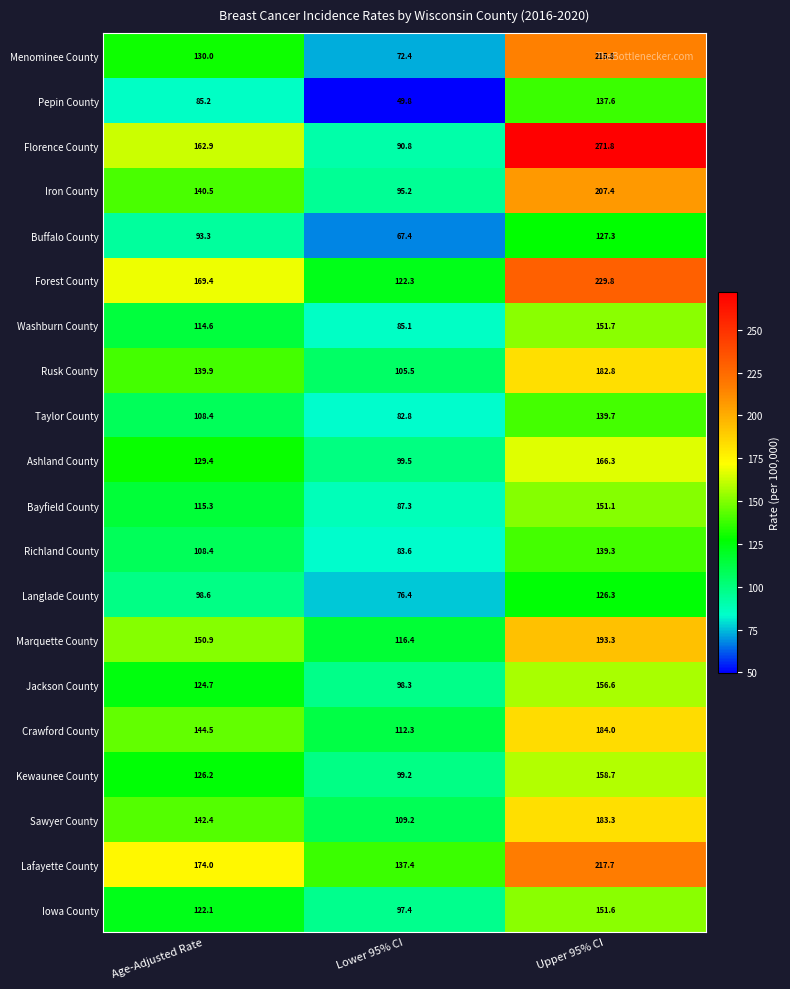

What is the difference between the maximum and minimum values in the Bayfield County series?

63.8